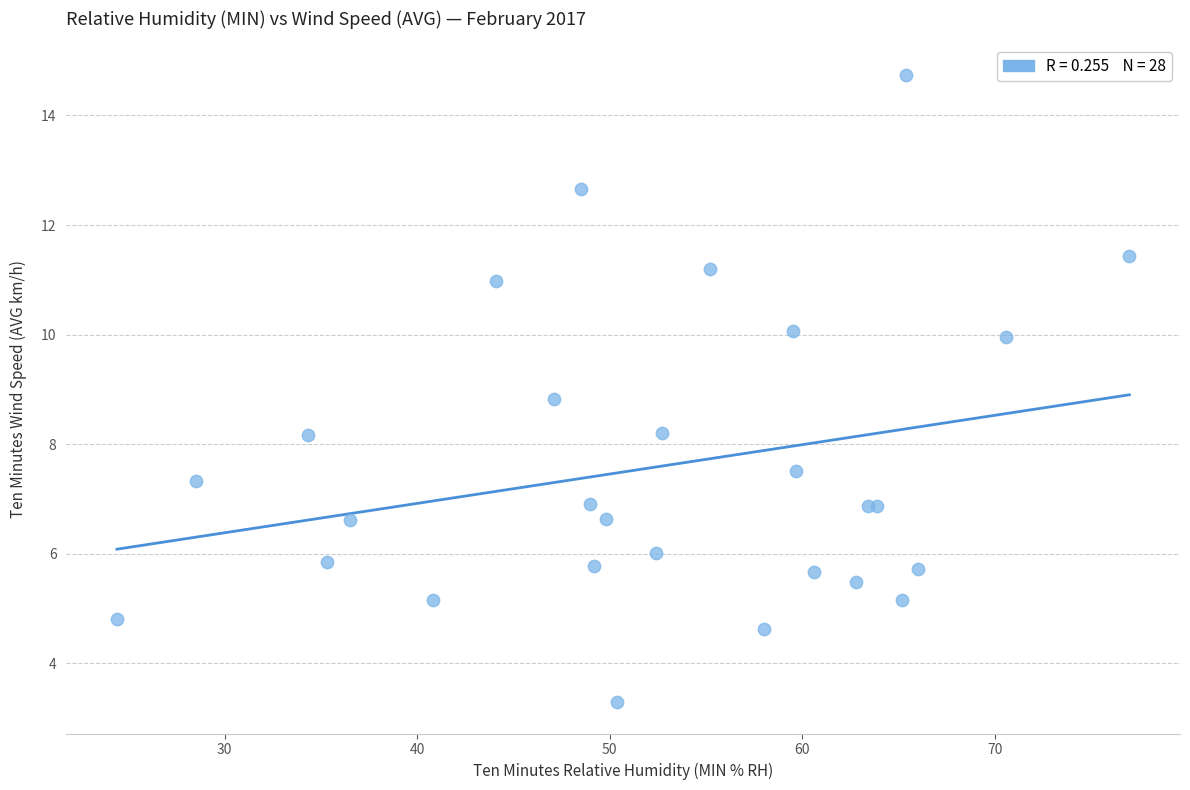

What Y value in the scatter plot is closest to 9?

8.8